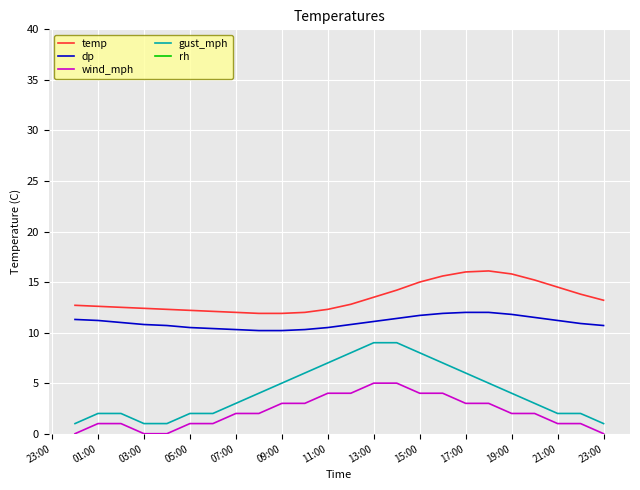

What is the maximum value for dp?

12.0